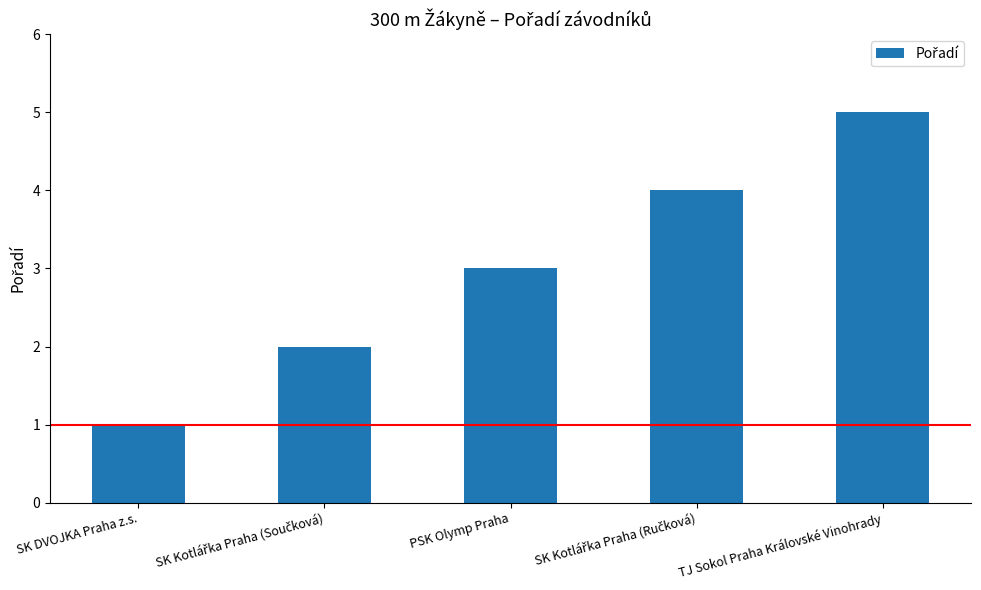

At which category does the chart reach its minimum across all series?

SK DVOJKA Praha z.s.